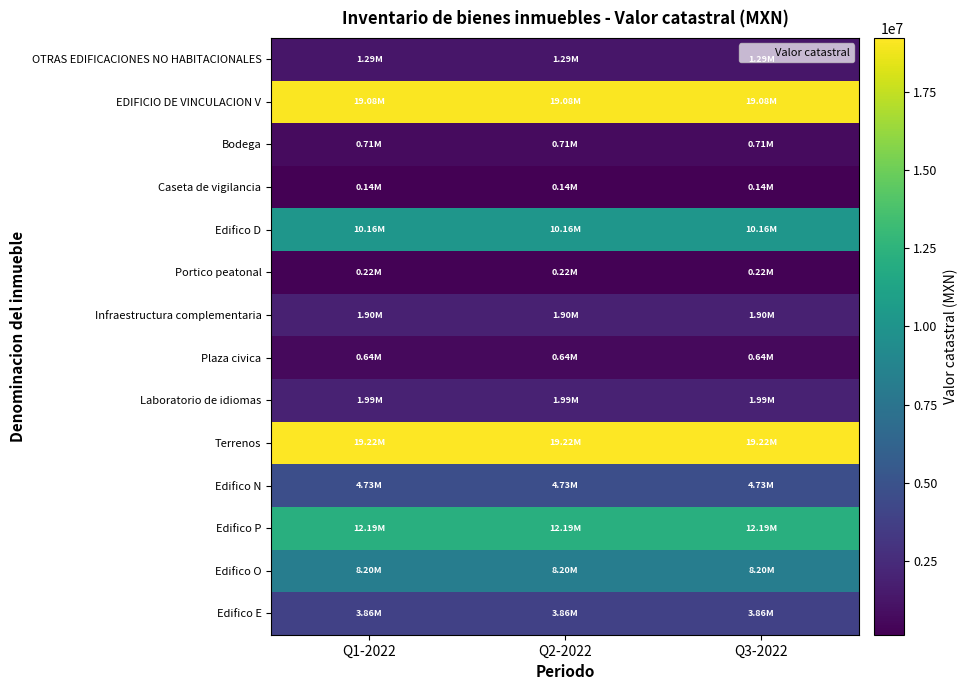

Reading left to right, what are all the values shown in this chart?

OTRAS EDIFICACIONES NO HABITACIONALES: Q1-2022=1286096.6	Q2-2022=1286096.6	Q3-2022=1286096.6
EDIFICIO DE VINCULACION V: Q1-2022=19076551.6	Q2-2022=19076551.6	Q3-2022=19076551.6
Bodega: Q1-2022=714618.1	Q2-2022=714618.1	Q3-2022=714618.1
Caseta de vigilancia: Q1-2022=137982.0	Q2-2022=137982.0	Q3-2022=137982.0
Edifico D: Q1-2022=10157029.6	Q2-2022=10157029.6	Q3-2022=10157029.6
Portico peatonal: Q1-2022=216347.7	Q2-2022=216347.7	Q3-2022=216347.7
Infraestructura complementaria: Q1-2022=1902720.8	Q2-2022=1902720.8	Q3-2022=1902720.8
Plaza civica: Q1-2022=637404.5	Q2-2022=637404.5	Q3-2022=637404.5
Laboratorio de idiomas: Q1-2022=1993970.2	Q2-2022=1993970.2	Q3-2022=1993970.2
Terrenos: Q1-2022=19222576.5	Q2-2022=19222576.5	Q3-2022=19222576.5
Edifico N: Q1-2022=4727220.6	Q2-2022=4727220.6	Q3-2022=4727220.6
Edifico P: Q1-2022=12191679.8	Q2-2022=12191679.8	Q3-2022=12191679.8
Edifico O: Q1-2022=8197535.1	Q2-2022=8197535.1	Q3-2022=8197535.1
Edifico E: Q1-2022=3857951.2	Q2-2022=3857951.2	Q3-2022=3857951.2